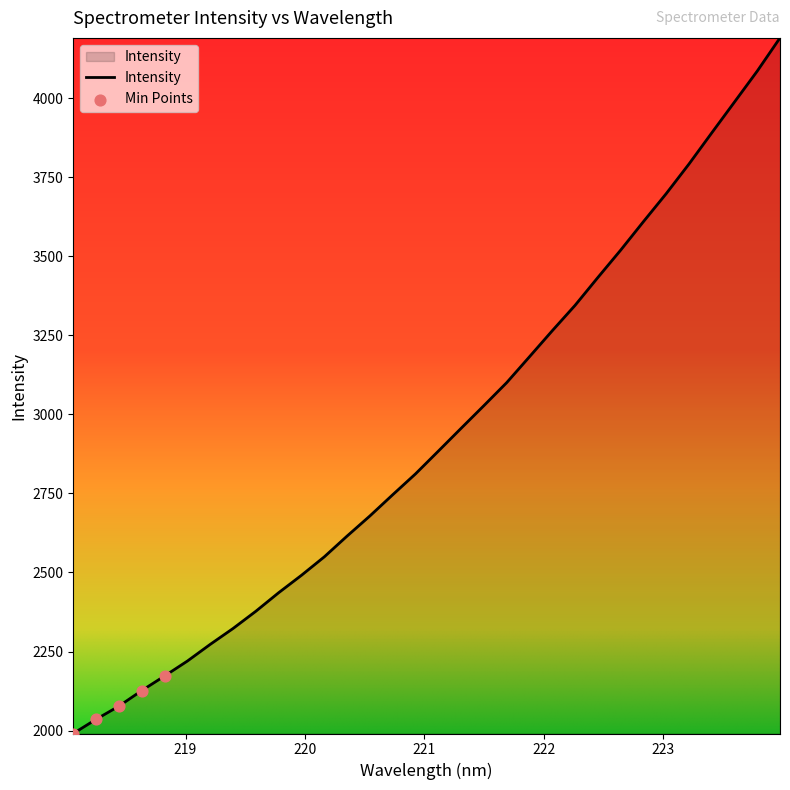

What is the minimum value shown in the chart?

1990.7